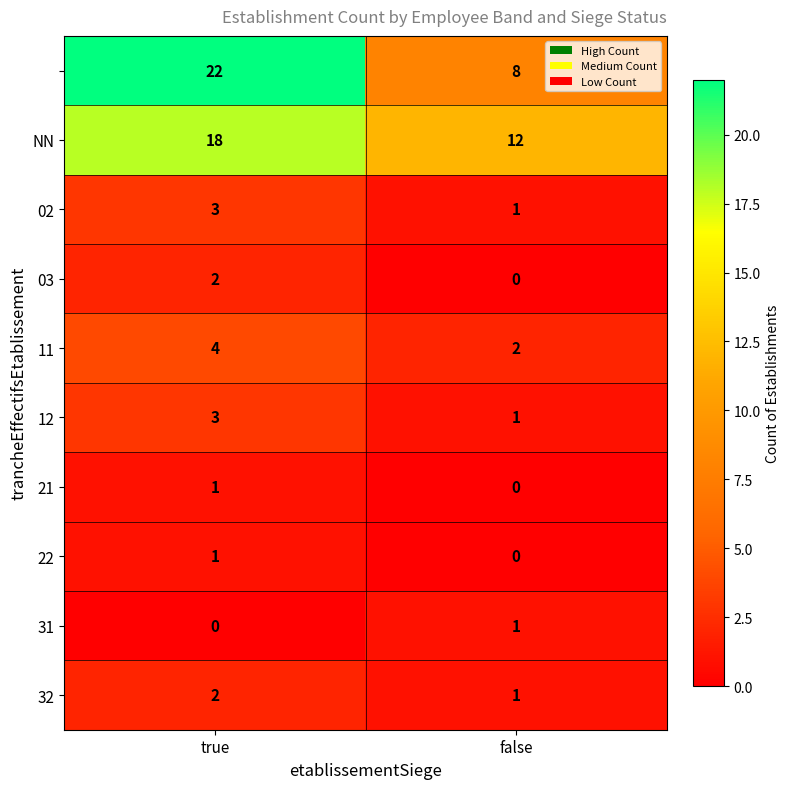

At which category is the sum across all series the highest?

true